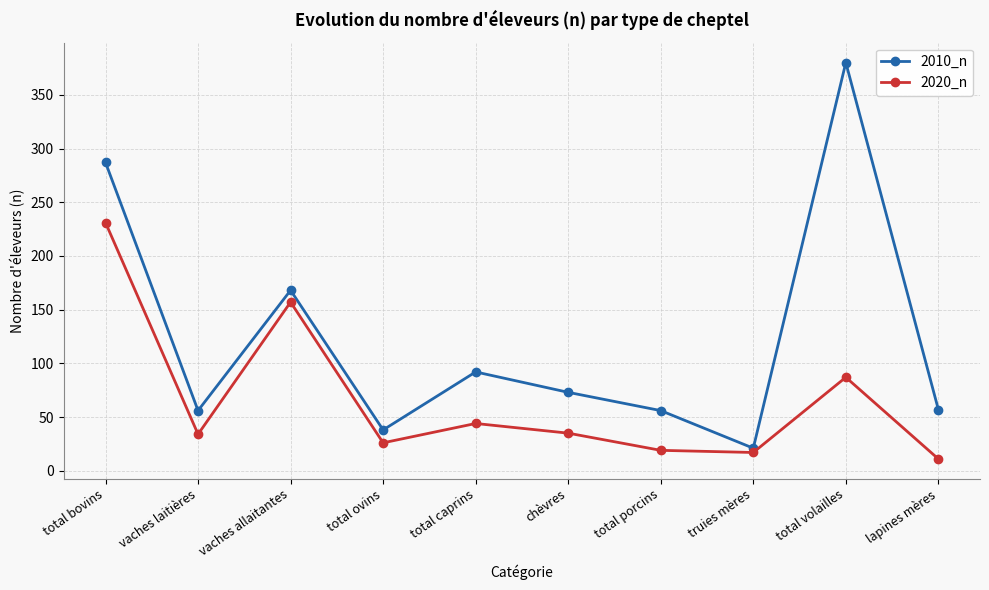

How many data points in 2020_n are less than 35?

5